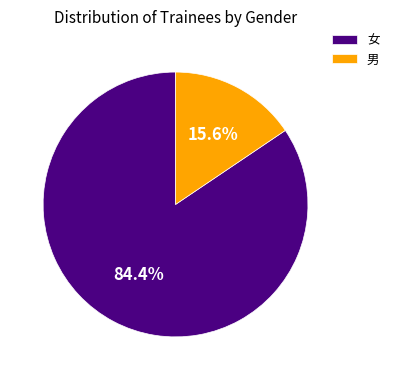

To the nearest percent, what portion does 男 represent?

16%